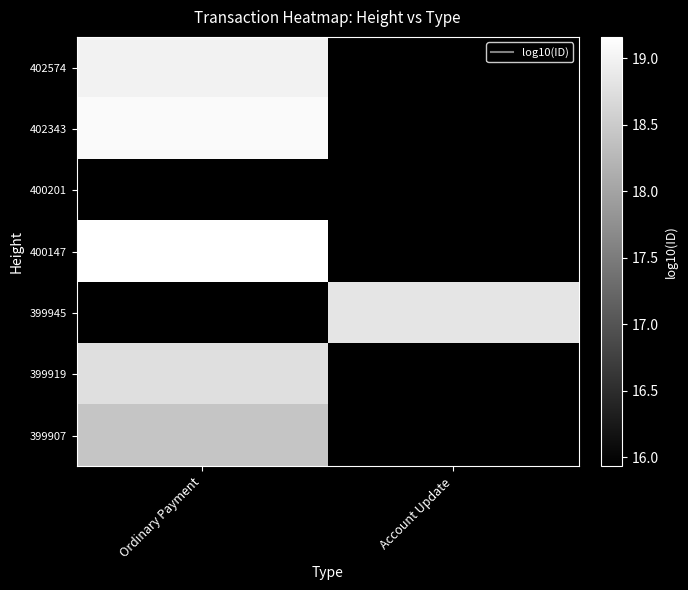

What is the lowest value of the 400201 series?

15.9